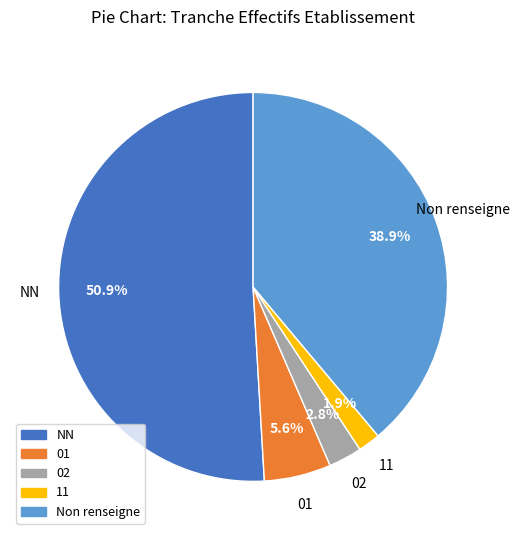

Is there a majority slice in this chart?

Yes